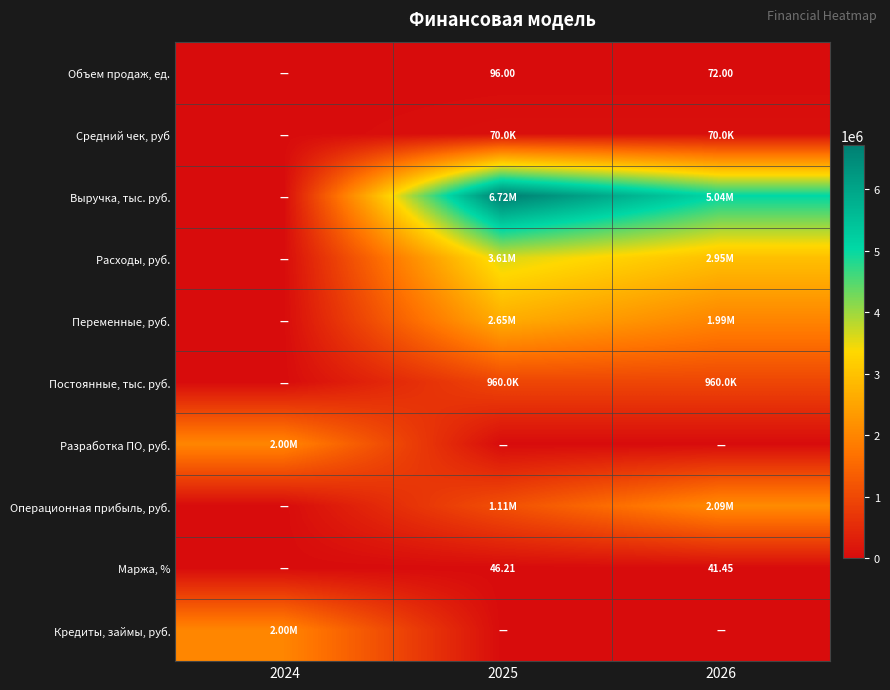

True or false: Операционная прибыль, руб. has a value of 0.0 at 2024.

True